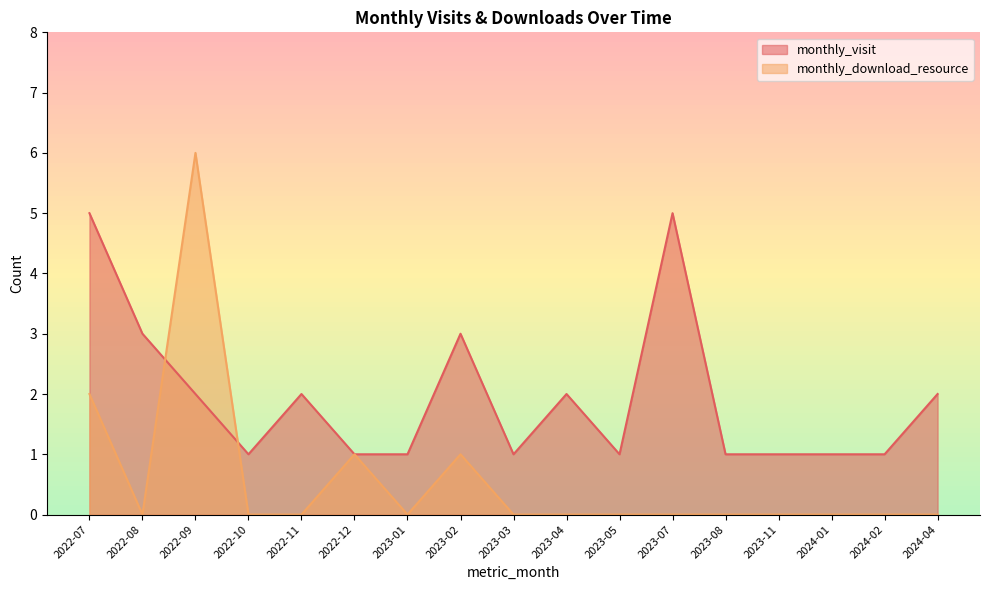

In monthly_download_resource, how many points are lower than both neighbors (excluding endpoints)?

2